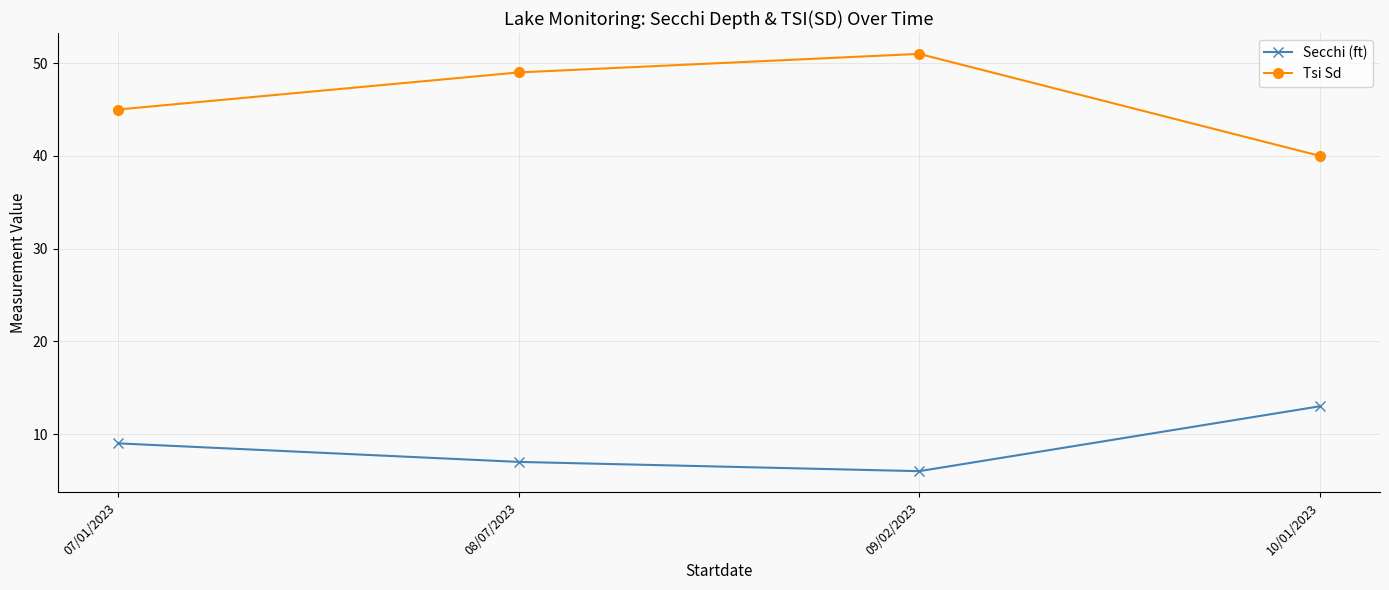

At which category does the chart reach its peak across all series?

09/02/2023